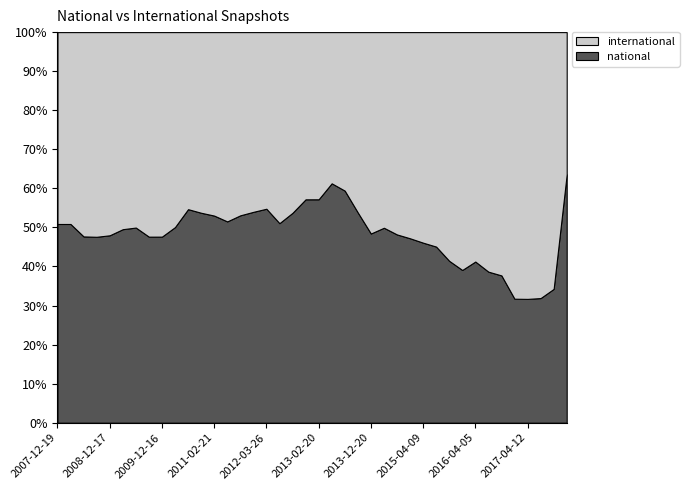

Reading left to right, what are all the values shown in this chart?

national: 1701154	1849778	2041120	2103434	2243714	2304671	2419092	2498287	2619684	2941794	3632988	4090936	4157573	4386309	4612312	4795956	4796952	4855819	5111093	5119108	5136399	6866738	6863304	5896755	4836636	5545840	5842120	6211745	6243132	6298734	6333426	6406231	7230234	6522911	6878668	6653938	6655156	6803482	7578046	16808841
international: 1642288	1785812	2238439	2315287	2432057	2346685	2422612	2746423	2879101	2932116	3011808	3519614	3682518	4124187	4074369	4087449	3958810	4648784	4399859	3831442	3843520	4336286	4686905	5057362	5147598	5564692	6277759	6943325	7300134	7669942	8946844	9975569	10290964	10342912	11360041	14302136	14336923	14515836	14539656	9629937